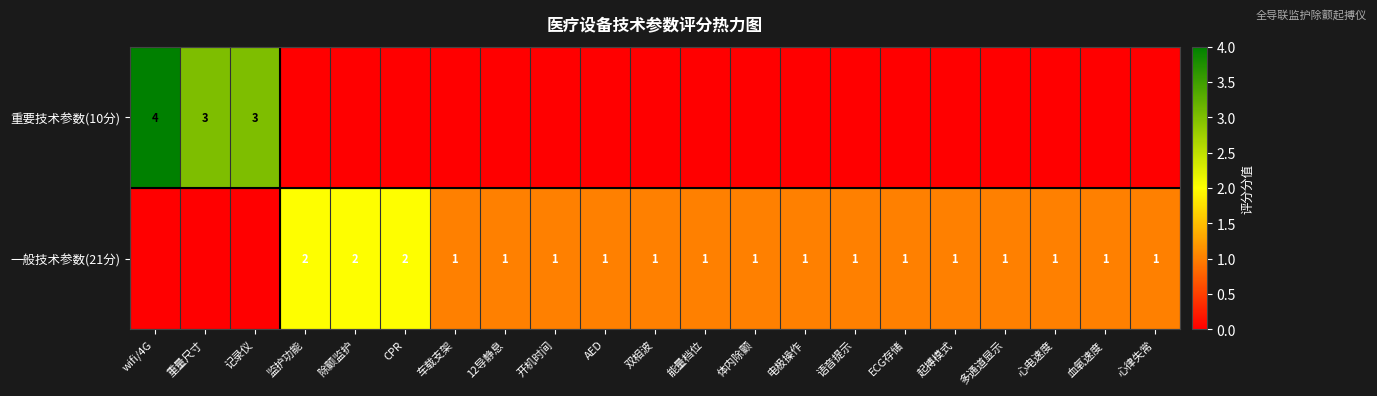

At which category is the sum across all series the highest?

wifi/4G